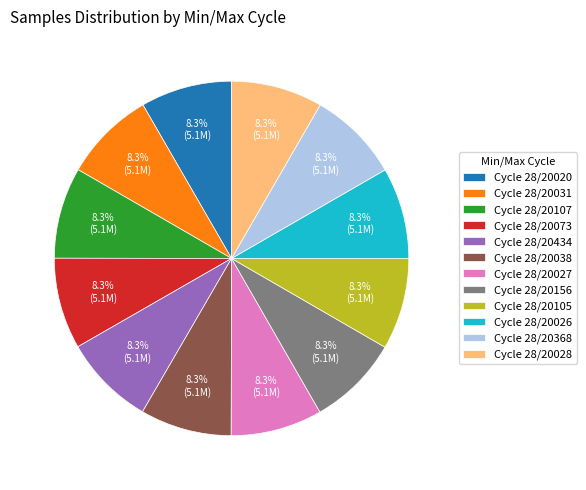

Combined, what portion of the pie is Cycle 28/20368 and Cycle 28/20031?

16.7%